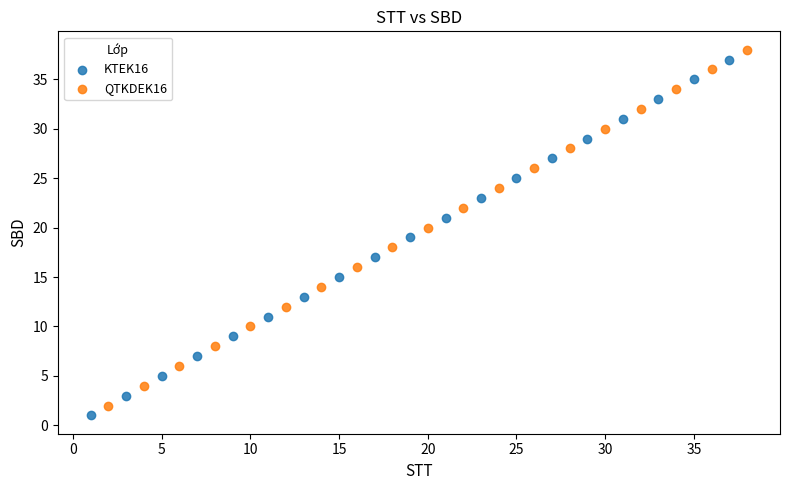

What are all the series names shown in the legend?

KTEK16, QTKDEK16